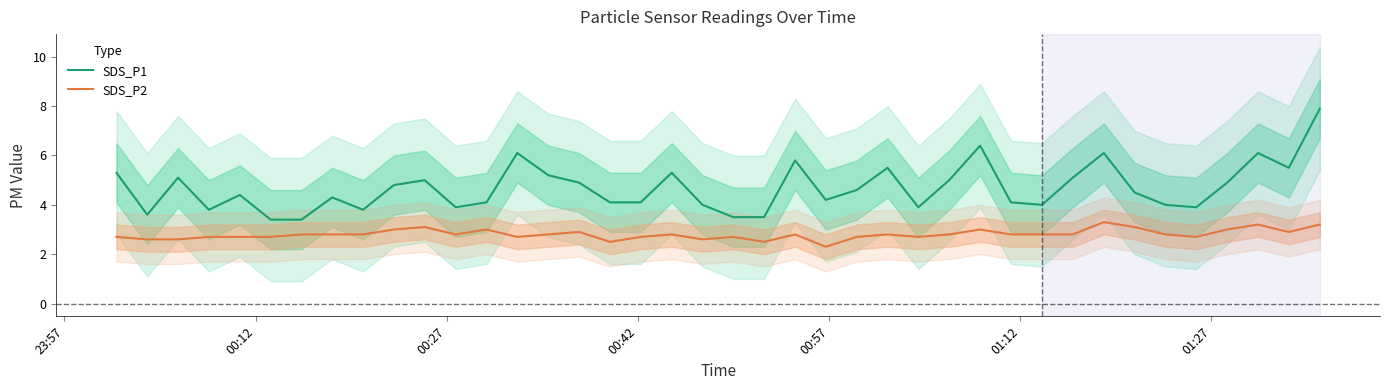

What is the difference between the maximum and minimum values in the SDS_P1 series?

4.5